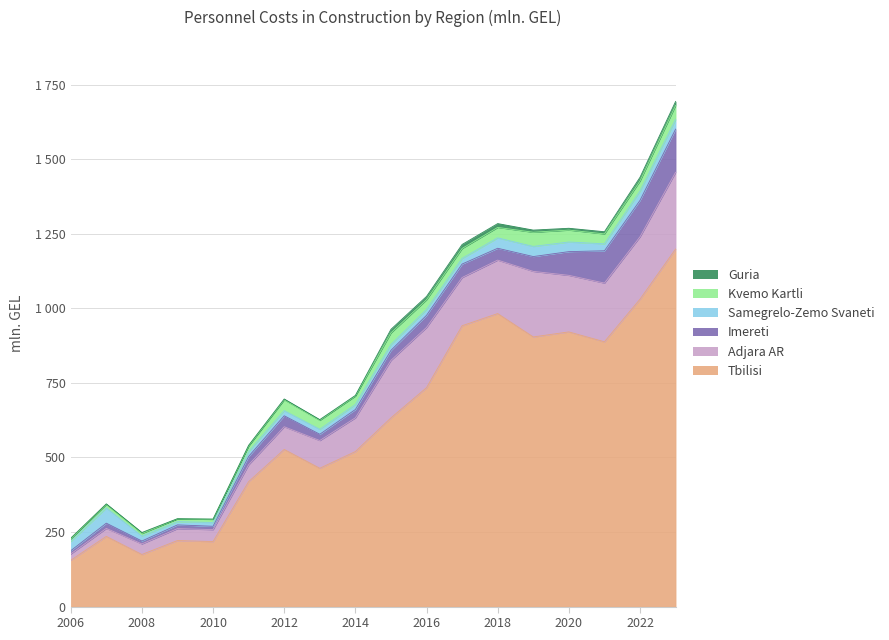

Reading right to left, extract all data points from this chart.

Tbilisi: 2023=1198.9	2022=1030.7	2021=887.9	2020=921.0	2019=904.1	2018=982.4	2017=941.7	2016=734.0	2015=632.7	2014=519.8	2013=463.8	2012=526.9	2011=418.9	2010=217.9	2009=221.4	2008=174.7	2007=235.4	2006=155.2
Adjara AR: 2023=257.3	2022=209.2	2021=196.8	2020=189.6	2019=219.8	2018=179.3	2017=161.6	2016=202.0	2015=192.8	2014=113.1	2013=93.0	2012=76.1	2011=56.6	2010=40.2	2009=40.0	2008=35.4	2007=26.8	2006=21.3
Imereti: 2023=144.6	2022=122.1	2021=108.3	2020=79.5	2019=49.7	2018=39.7	2017=45.2	2016=40.6	2015=33.6	2014=27.9	2013=21.0	2012=36.8	2011=28.0	2010=11.2	2009=12.5	2008=9.8	2007=17.5	2006=10.8
Samegrelo-Zemo Svaneti: 2023=32.3	2022=31.0	2021=23.2	2020=32.3	2019=34.0	2018=34.9	2017=18.9	2016=19.8	2015=19.5	2014=16.6	2013=16.7	2012=17.2	2011=16.3	2010=12.7	2009=10.8	2008=16.9	2007=51.1	2006=30.9
Kvemo Kartli: 2023=47.2	2022=34.1	2021=33.3	2020=40.0	2019=47.5	2018=35.0	2017=33.3	2016=32.5	2015=39.3	2014=28.3	2013=30.0	2012=36.3	2011=18.5	2010=10.5	2009=9.4	2008=8.4	2007=11.9	2006=8.8
Guria: 2023=13.3	2022=12.3	2021=7.3	2020=6.0	2019=7.2	2018=12.8	2017=13.4	2016=11.0	2015=11.7	2014=2.3	2013=2.4	2012=2.8	2011=2.5	2010=1.0	2009=0.6	2008=3.2	2007=1.8	2006=2.4